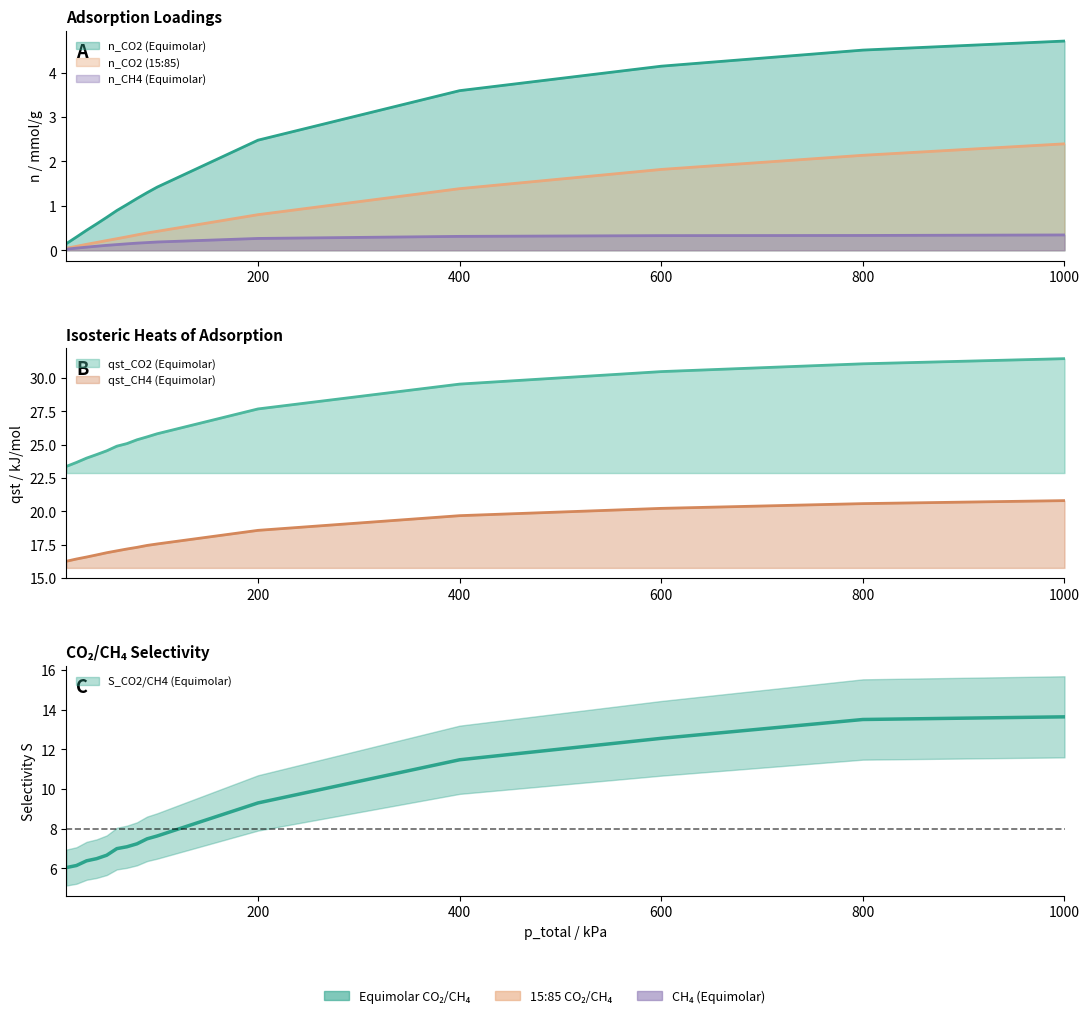

What is the sum of all qst_CH4 (Equimolar) values?

269.2